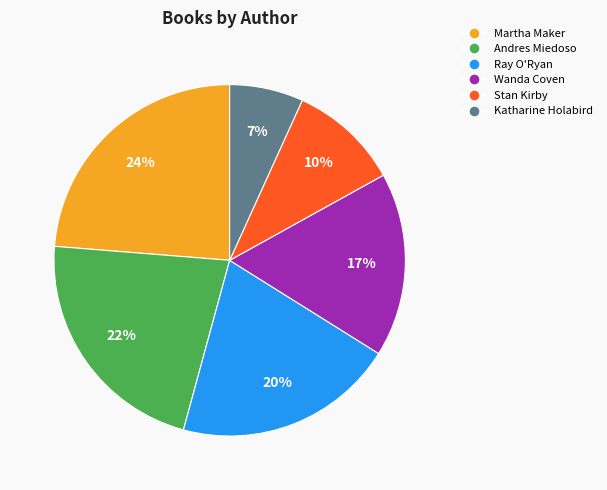

To the nearest percent, what is the difference between the largest and smallest slice percentages?

17%